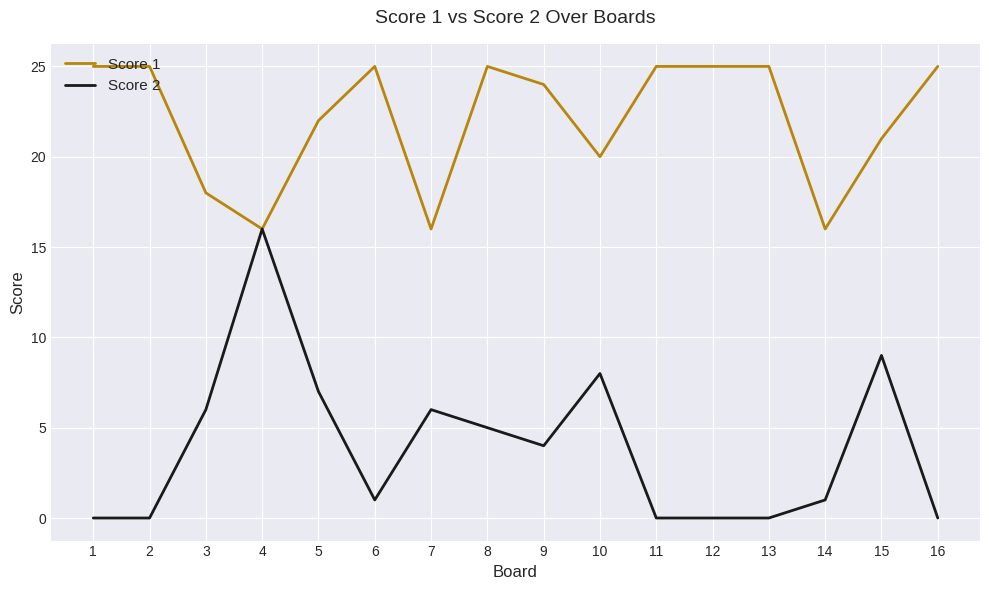

How many categories are shown in the chart?

16